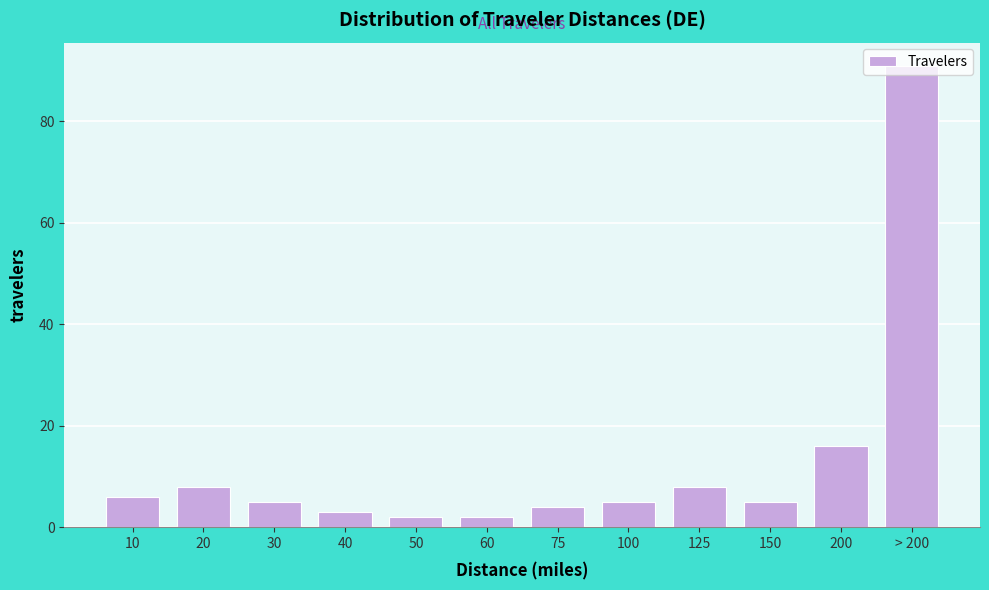

What is the label of the 7th bar from the right?

60